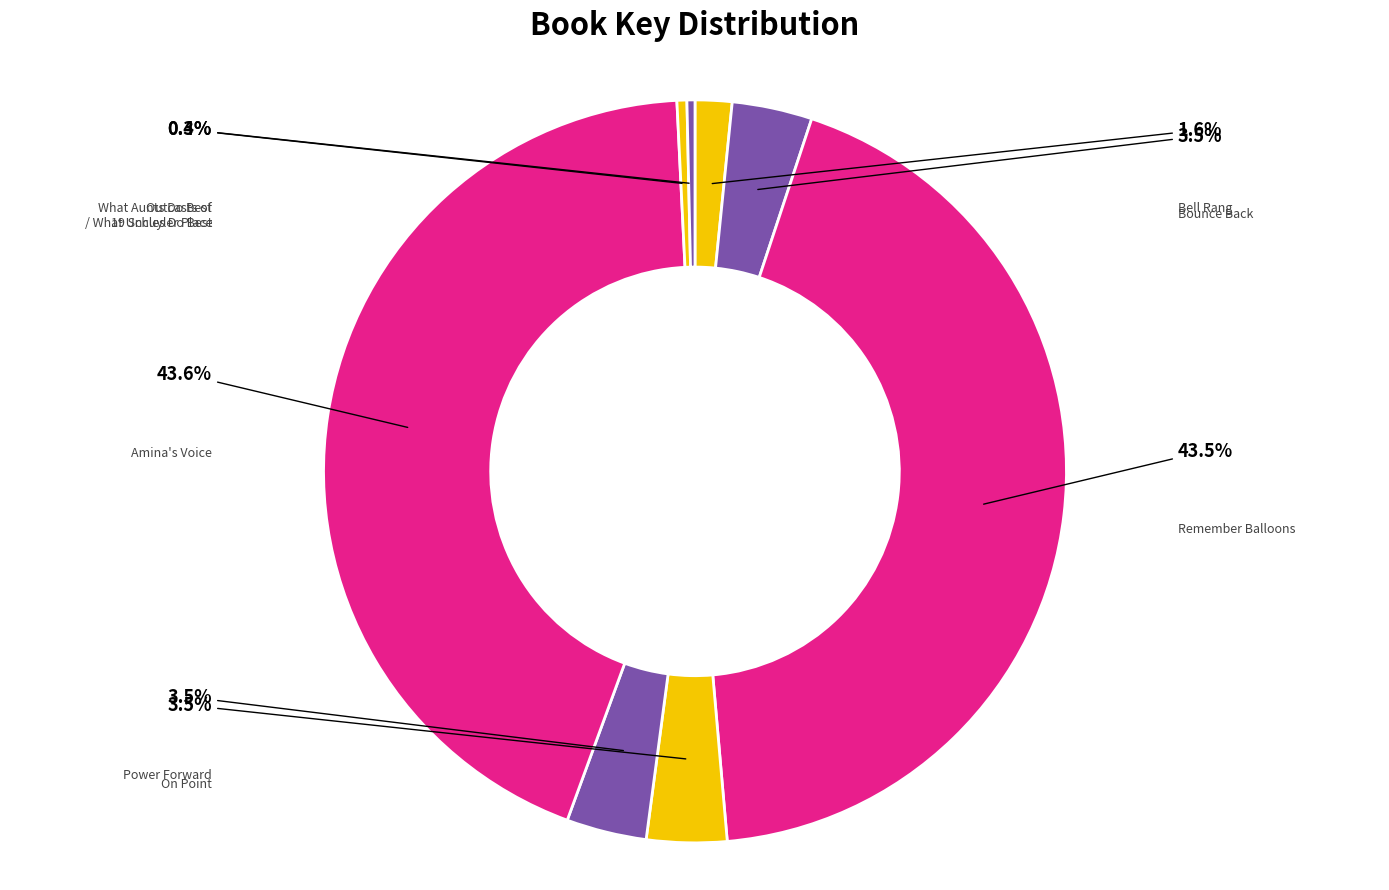

How many slices are in this pie chart?

8